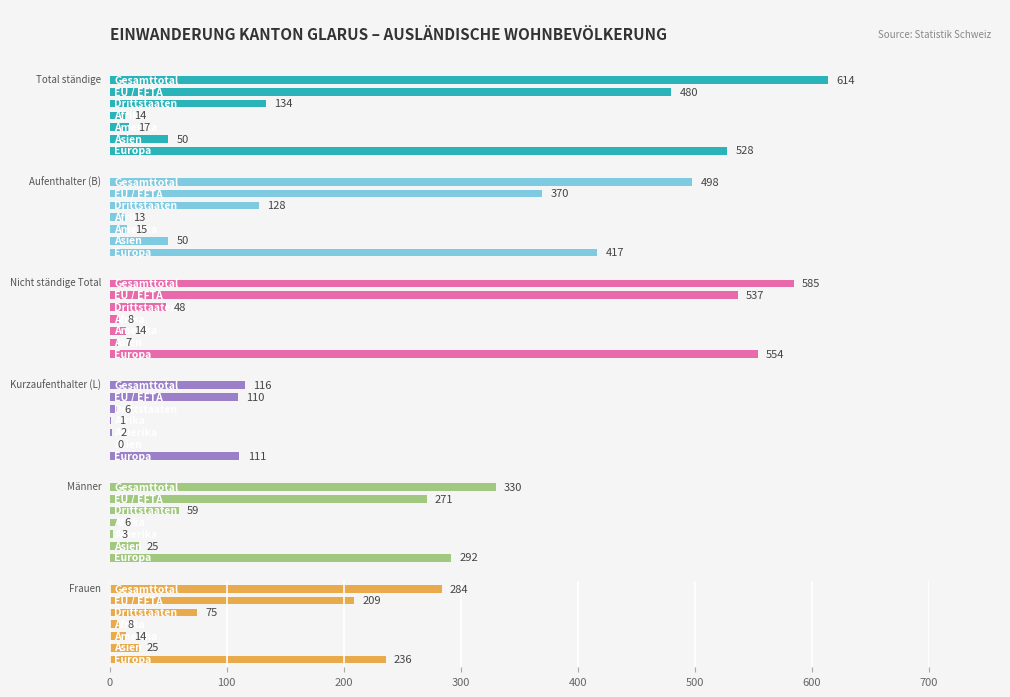

Reading left to right, transcribe all the data shown in this chart.

Total ständige: 0=614	100=480	200=134	300=14	400=17	500=50	600=528
Aufenthalter (B): 0=498	100=370	200=128	300=13	400=15	500=50	600=417
Nicht ständige Total: 0=585	100=537	200=48	300=8	400=14	500=7	600=554
Kurzaufenthalter (L): 0=116	100=110	200=6	300=1	400=2	500=0	600=111
Männer: 0=330	100=271	200=59	300=6	400=3	500=25	600=292
Frauen: 0=284	100=209	200=75	300=8	400=14	500=25	600=236